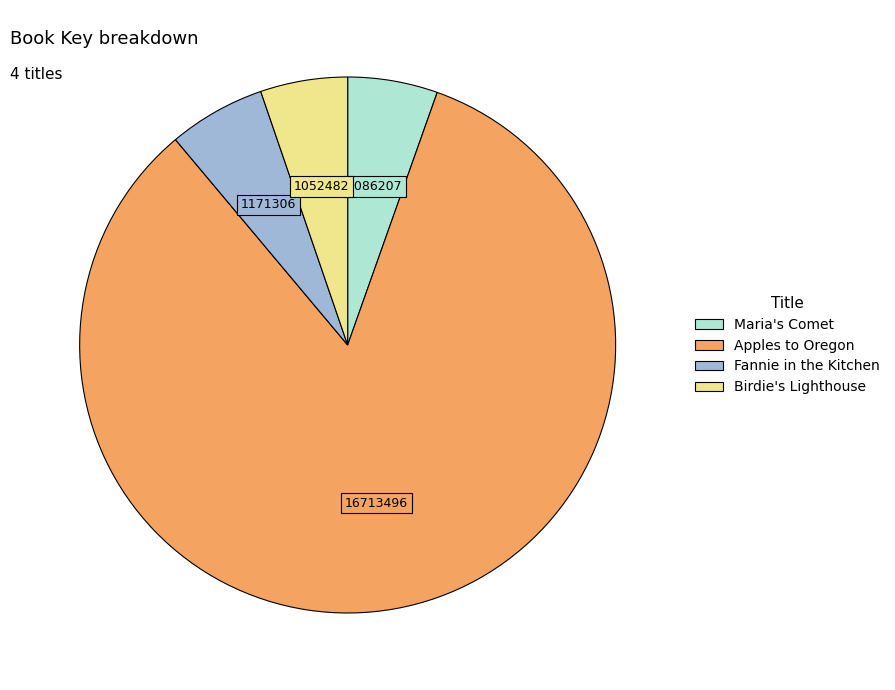

True or false: Apples to Oregon accounts for 70% of the total.

False